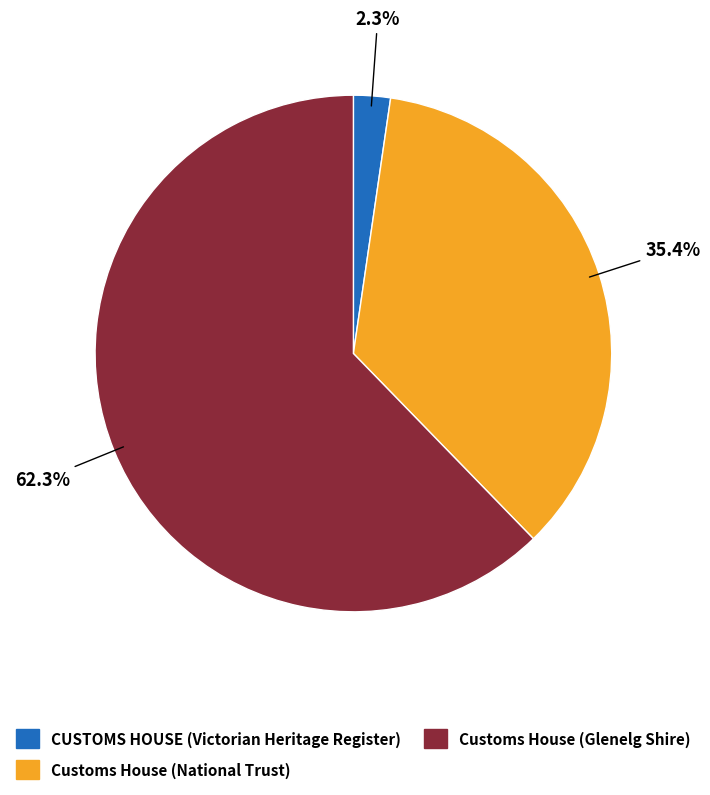

Does CUSTOMS HOUSE (Victorian Heritage Register) account for over 50% of the chart?

No